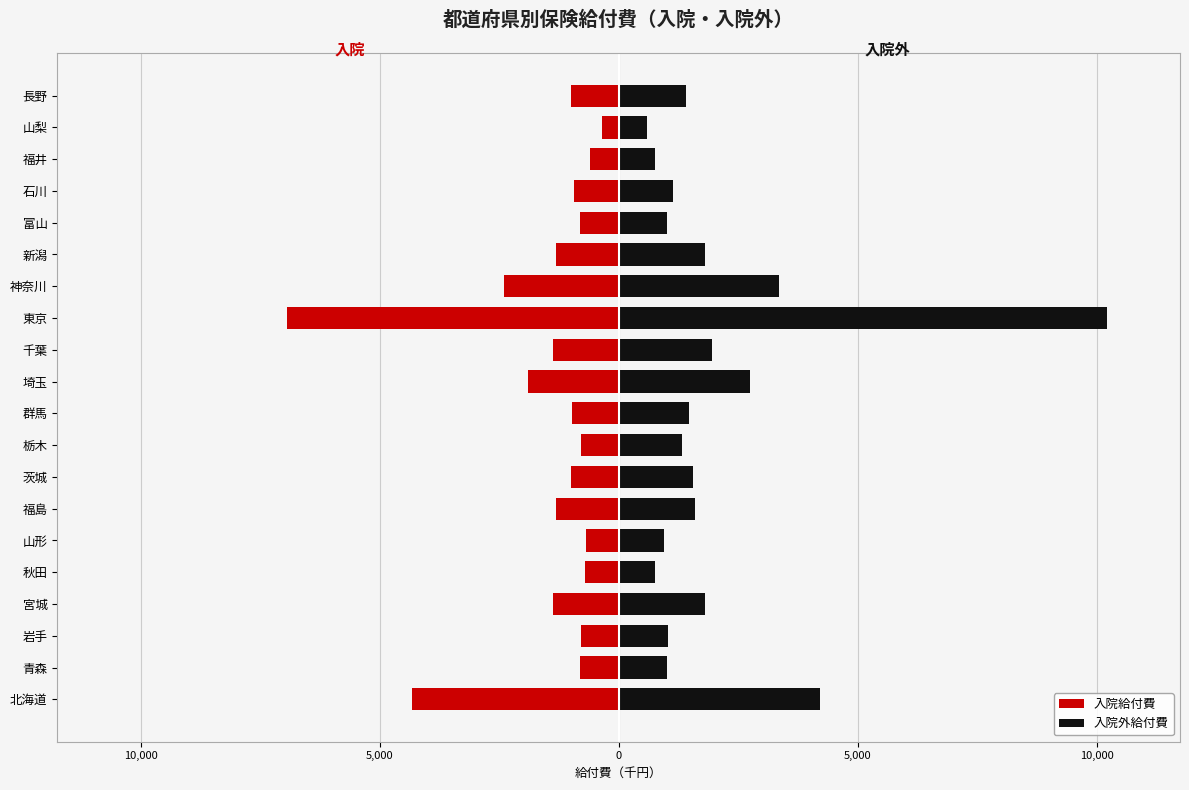

What is the difference between the maximum and minimum values in the 入院外給付費 series?

9624.5